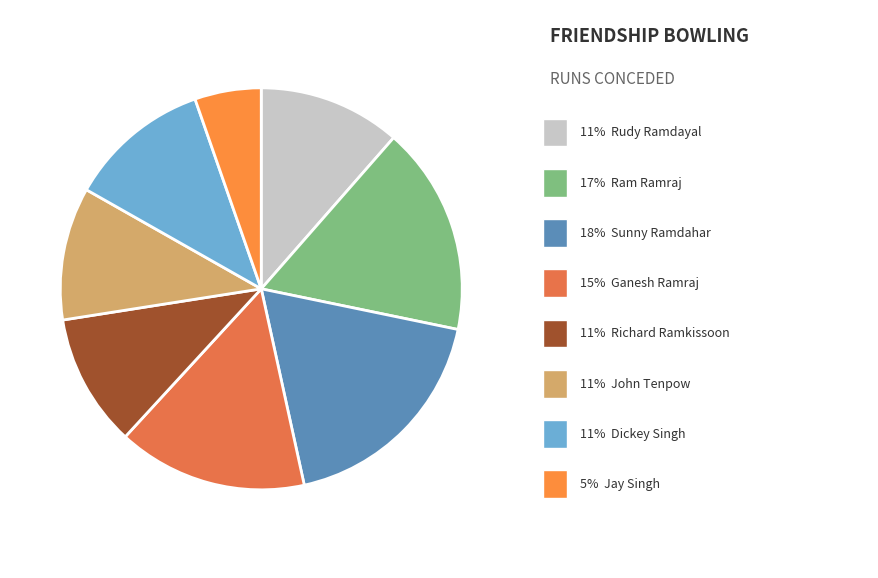

Count the number of slices in the pie.

8